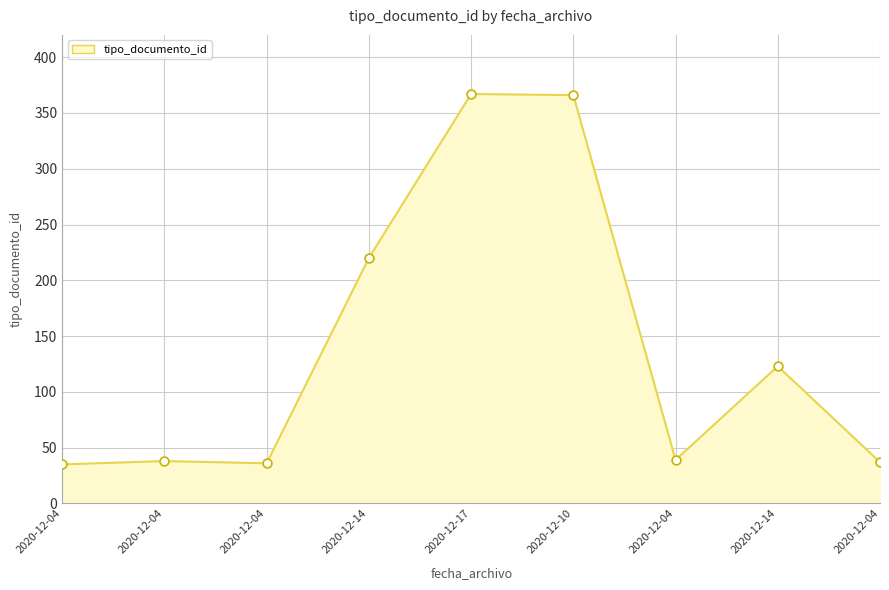

Does the chart have visible grid lines?

Yes